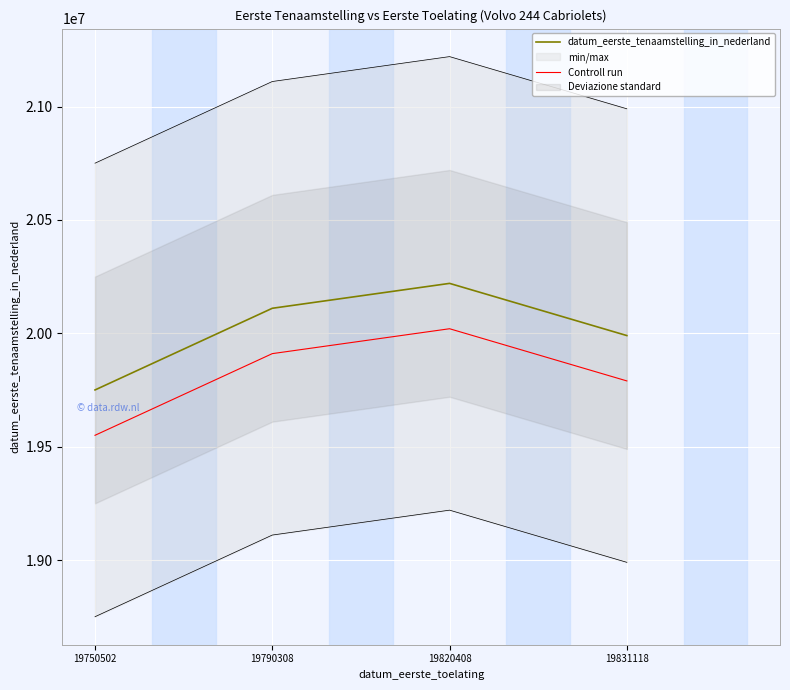

What is the average value of the datum_eerste_tenaamstelling_in_nederland series?

20017965